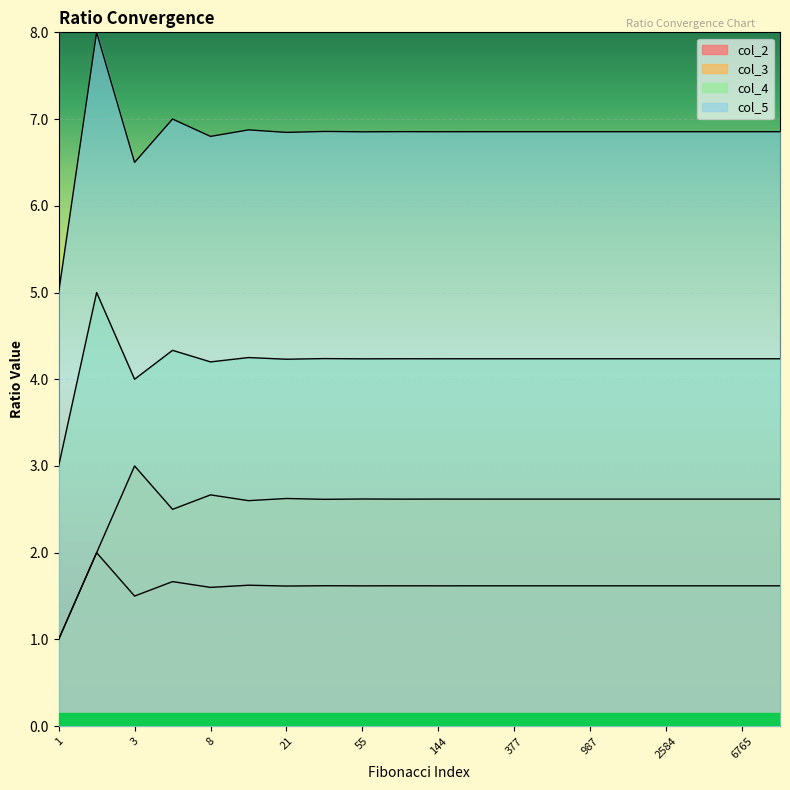

What is the value of the col_4 point at the 6th from the left?

4.2